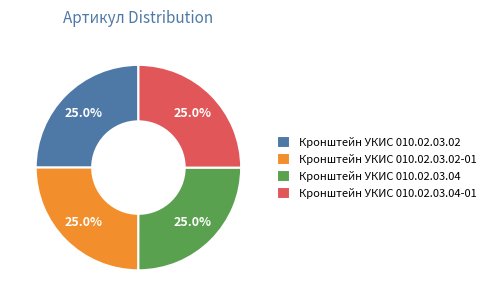

Count the number of slices in the pie.

4